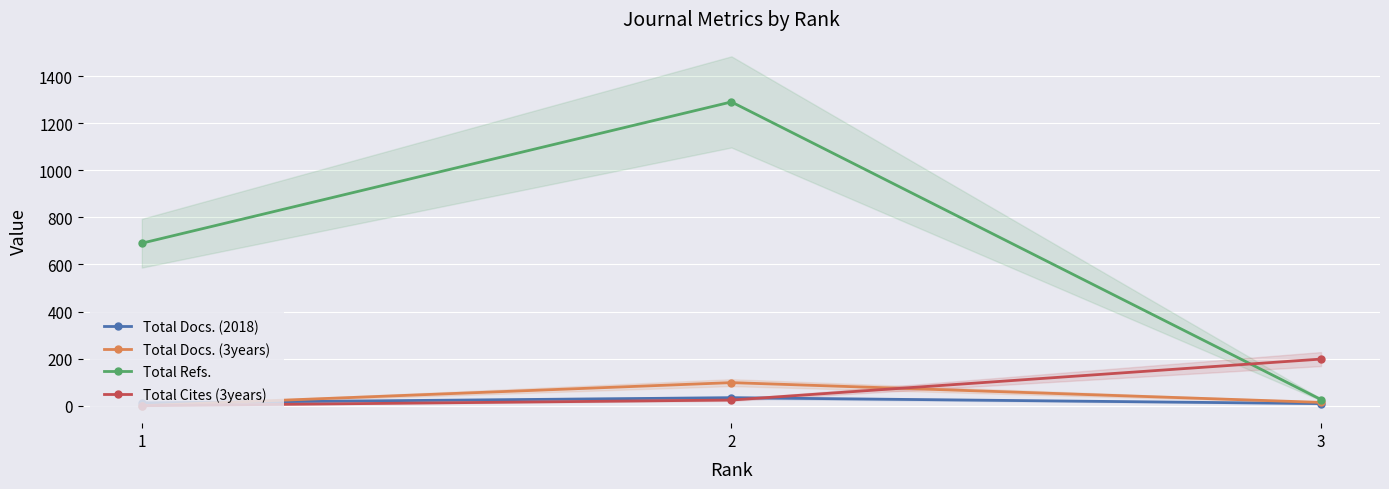

Is it true that Total Cites (3years) equals 7 at 2?

False